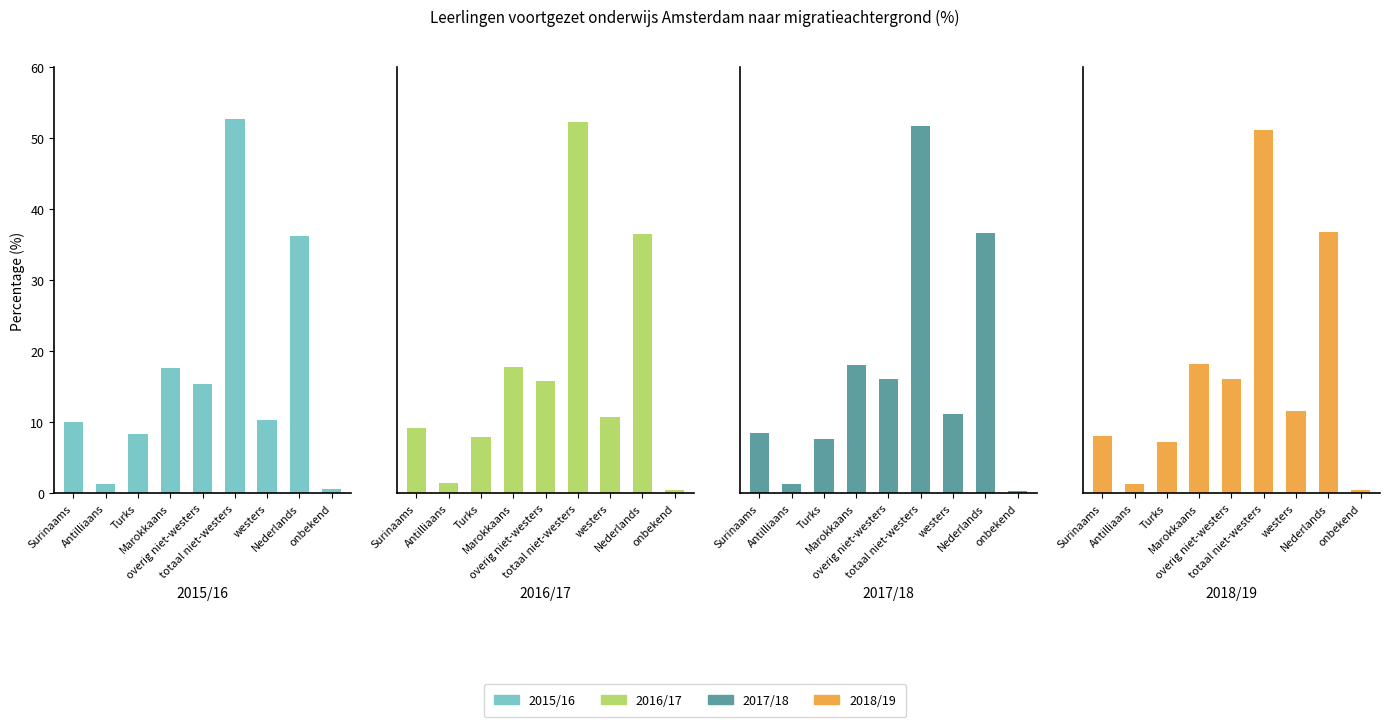

What is the smallest value displayed?

0.4